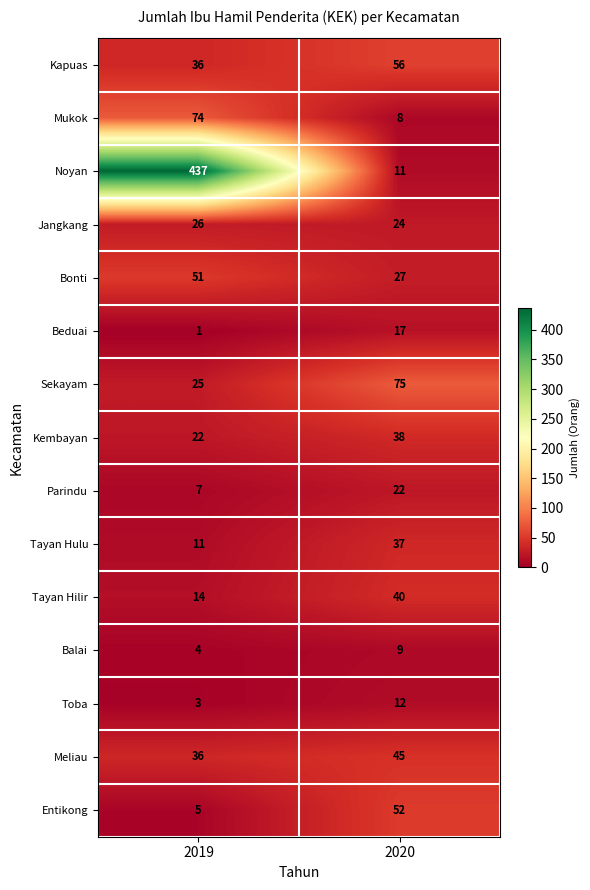

At 2020, list the series in order from largest to smallest.

Sekayam, Kapuas, Entikong, Meliau, Tayan Hilir, Kembayan, Tayan Hulu, Bonti, Jangkang, Parindu, Beduai, Toba, Noyan, Balai, Mukok